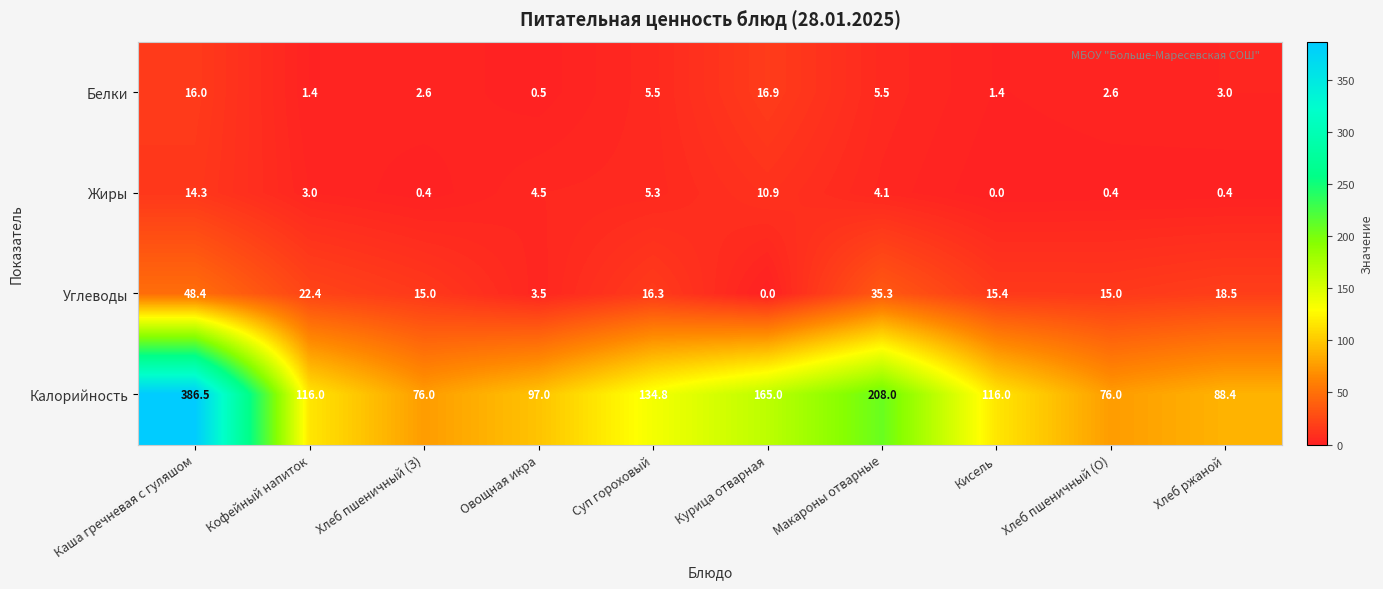

At Макароны отварные, list the series in order from largest to smallest.

Калорийность, Углеводы, Белки, Жиры